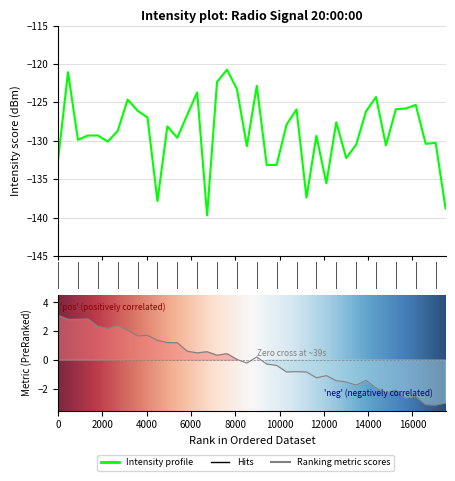

Count the number of values greater than -128.

18